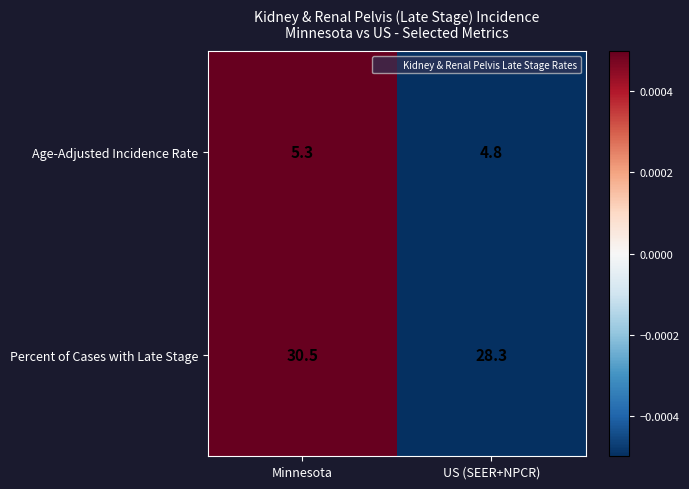

At Minnesota, list the series in order from largest to smallest.

Percent of Cases with Late Stage, Age-Adjusted Incidence Rate